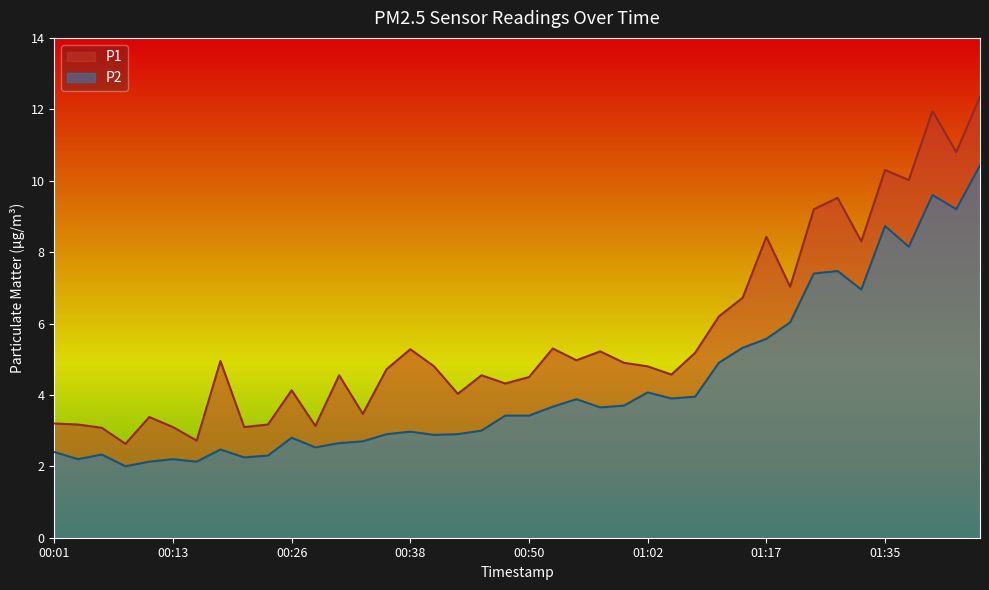

Is it true that P2 equals 5.9 at 01:07?

False